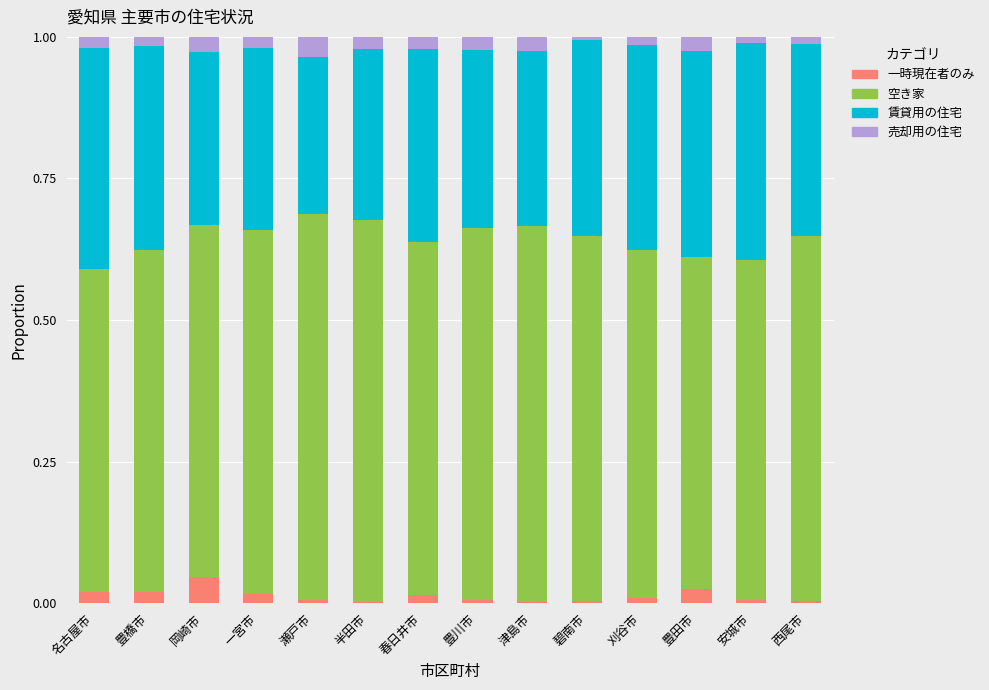

At which label does 一時現在者のみ reach its peak?

岡崎市